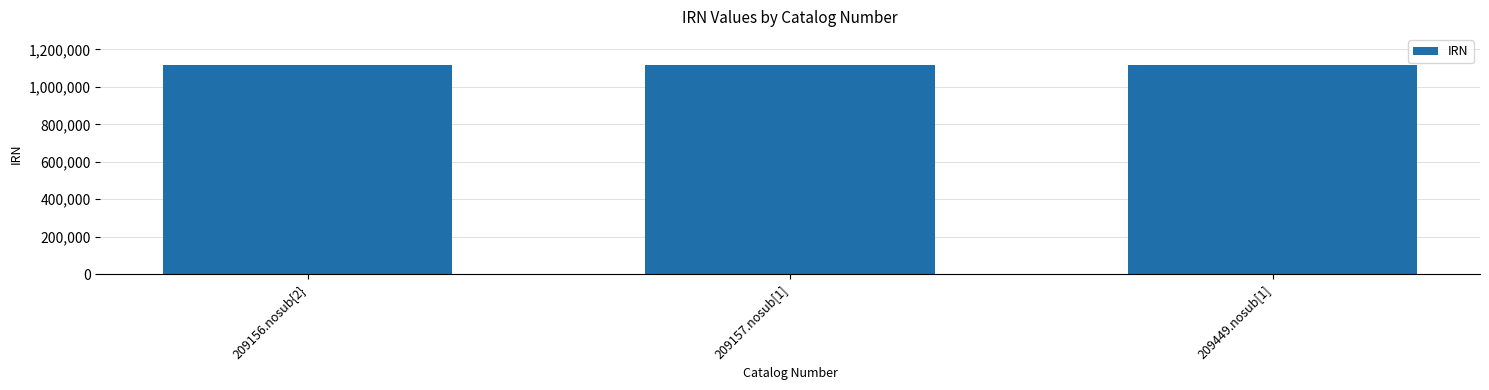

What is the change in value from 209156.nosub{2} to 209157.nosub[1]?

+2